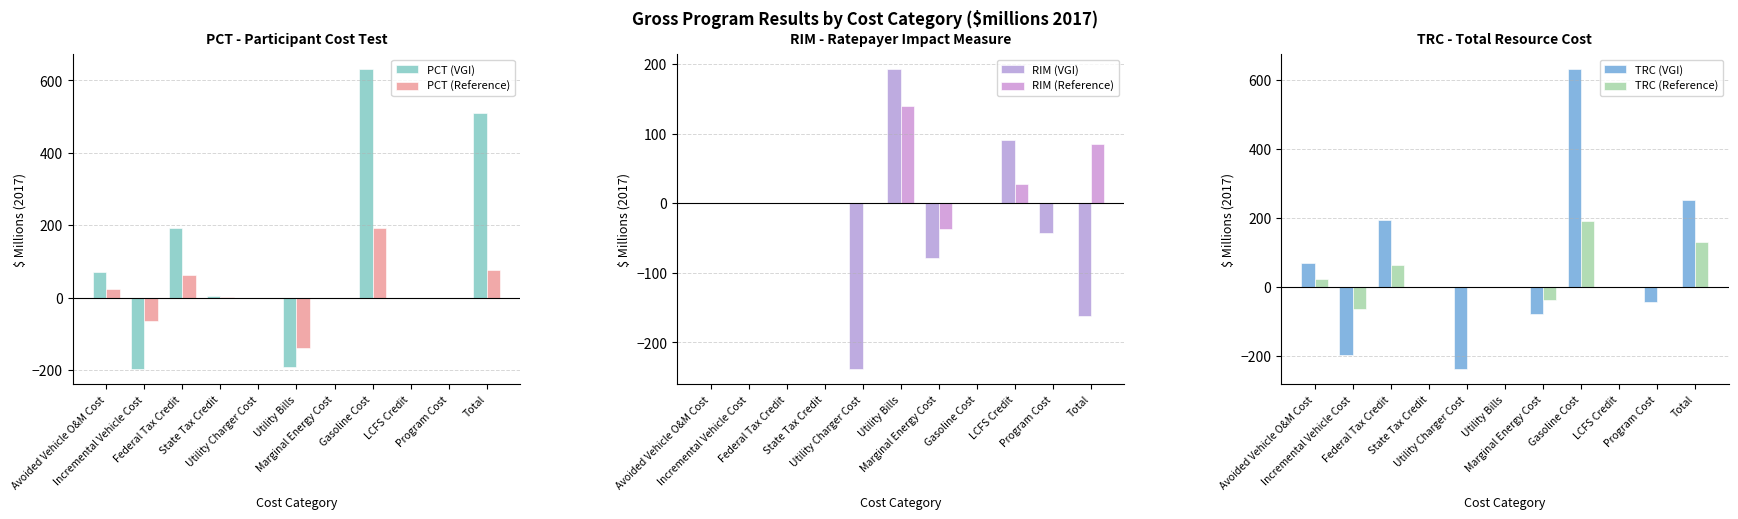

At which label does TRC (Reference) reach its minimum?

Incremental Vehicle Cost